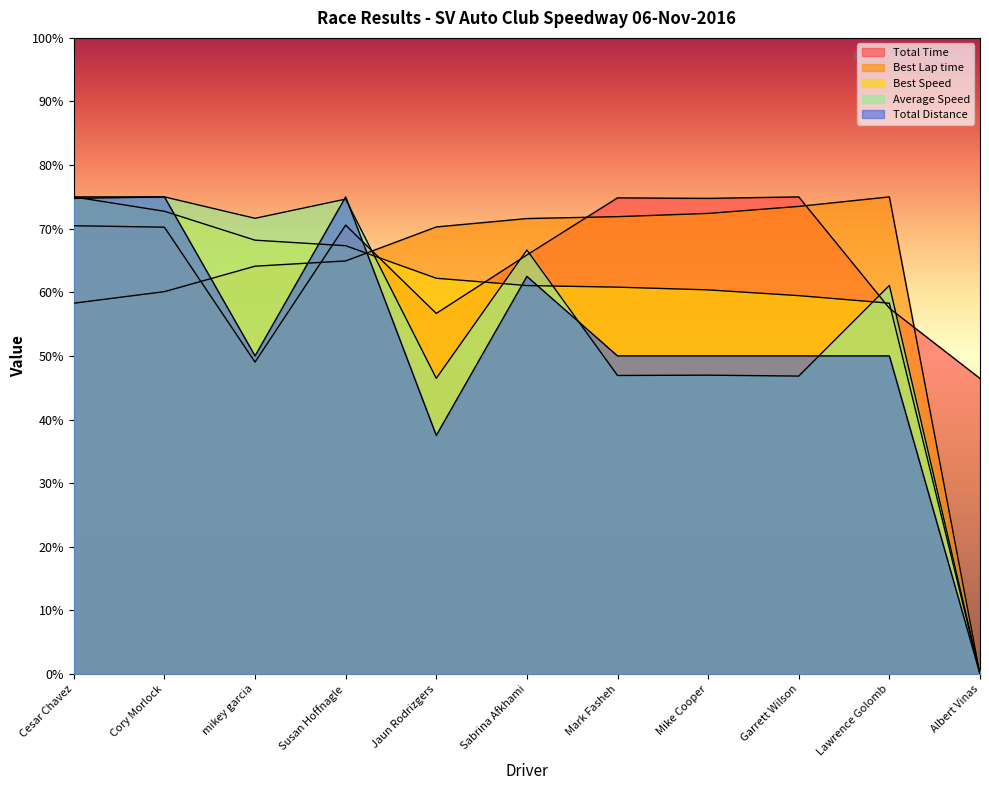

Which has a higher value, Jaun Rodrizgers or Lawrence Golomb?

Lawrence Golomb